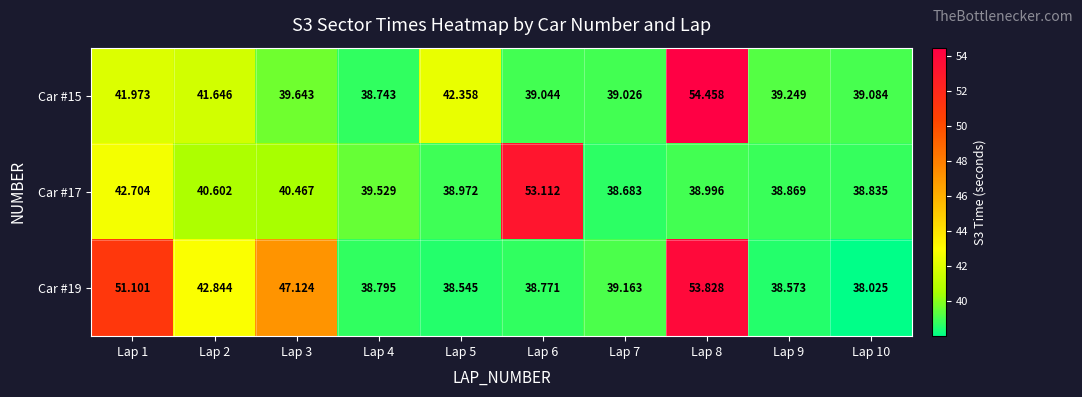

Is the value of Car #19 at Lap 3 greater than the value of Car #17 at Lap 5?

Yes